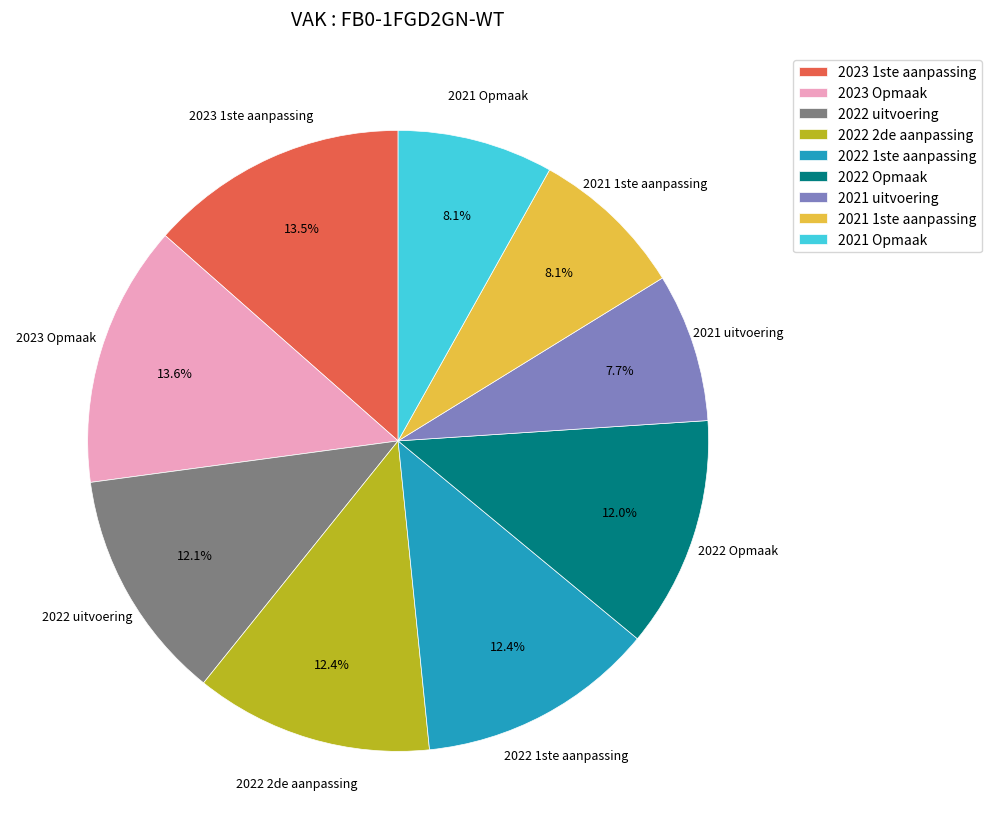

What is the ratio of the value at 2023 Opmaak to the value at 2022 2de aanpassing?

1.1